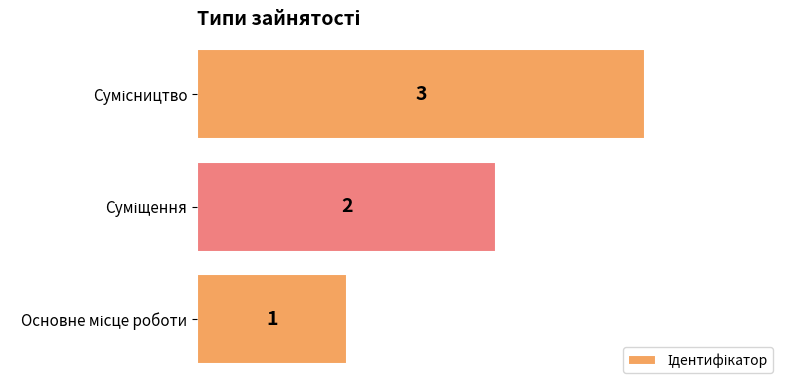

Count the values in the range 1 to 3.

3